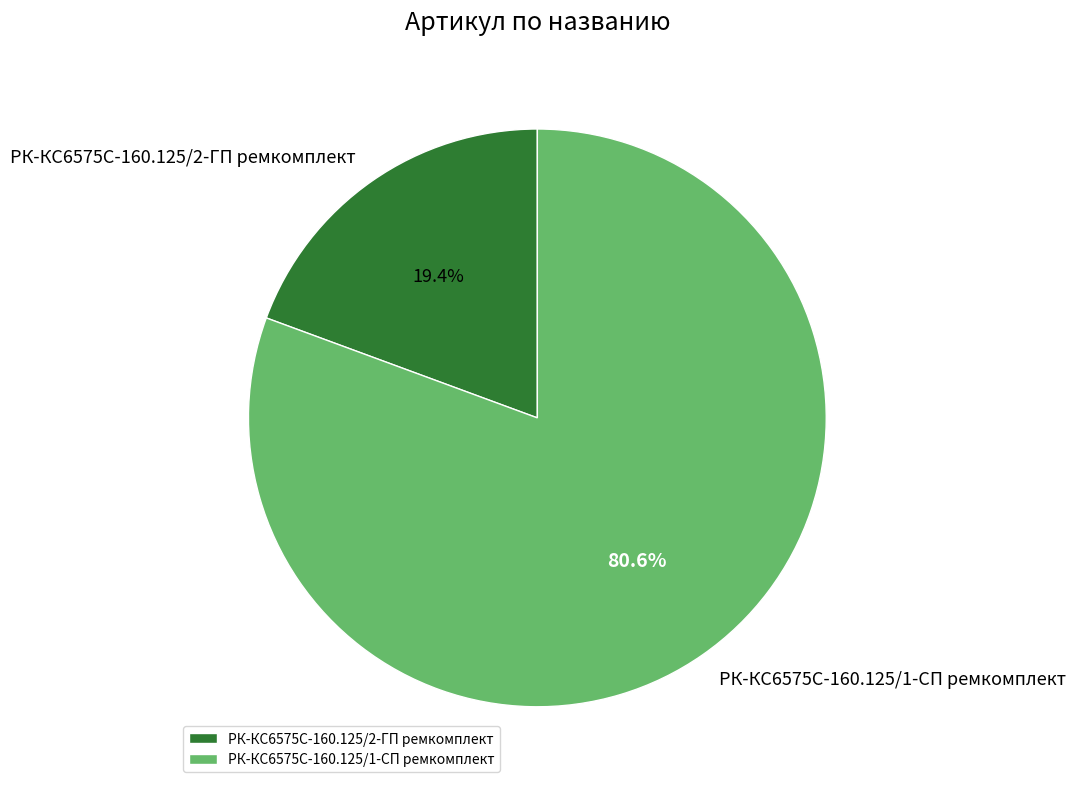

How many slices are in this pie chart?

2